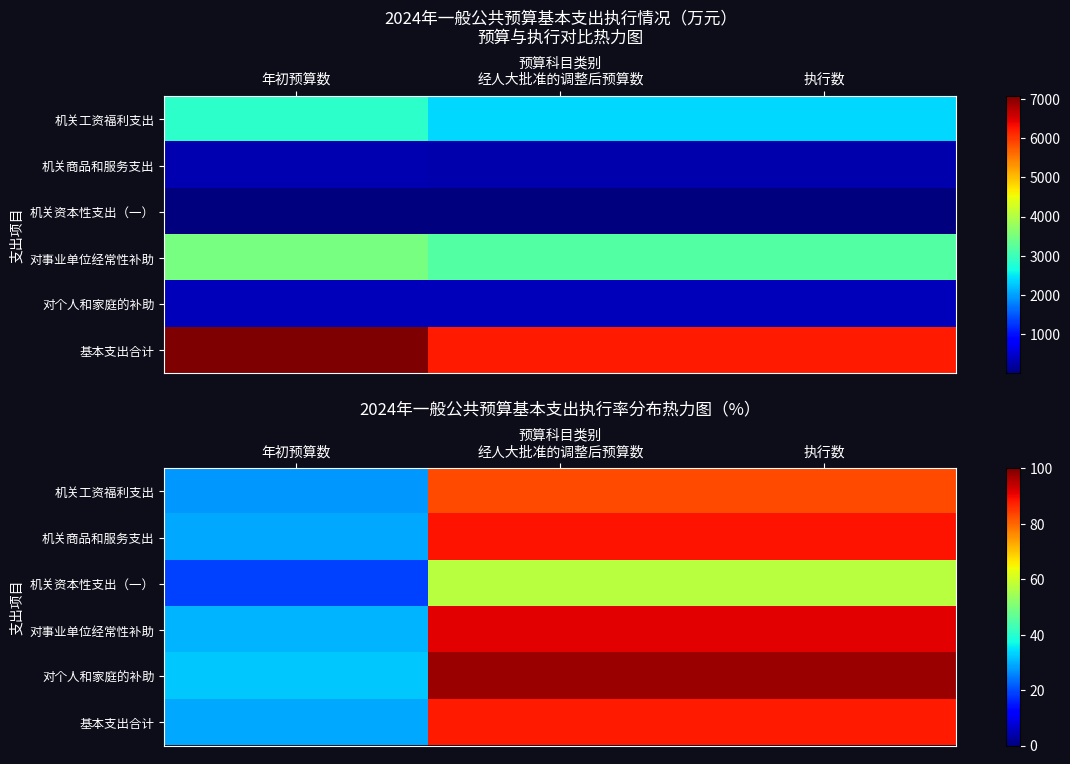

At which label does 机关商品和服务支出 first exceed 88?

经人大批准的调整后预算数